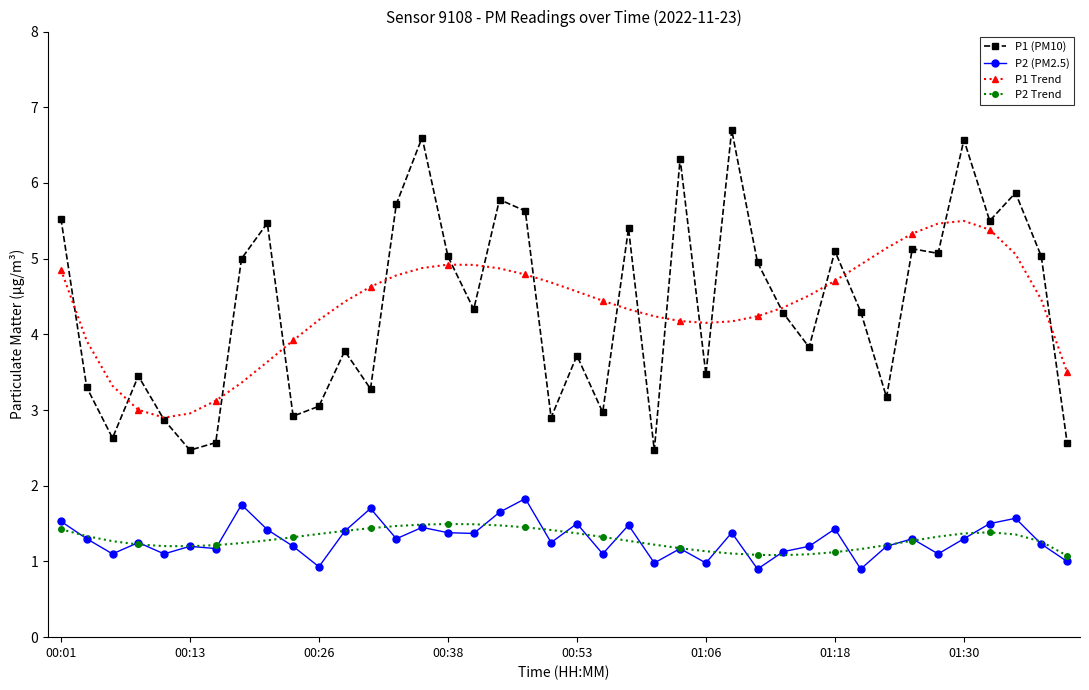

Which series has the largest range (max minus min)?

P1 (PM10)